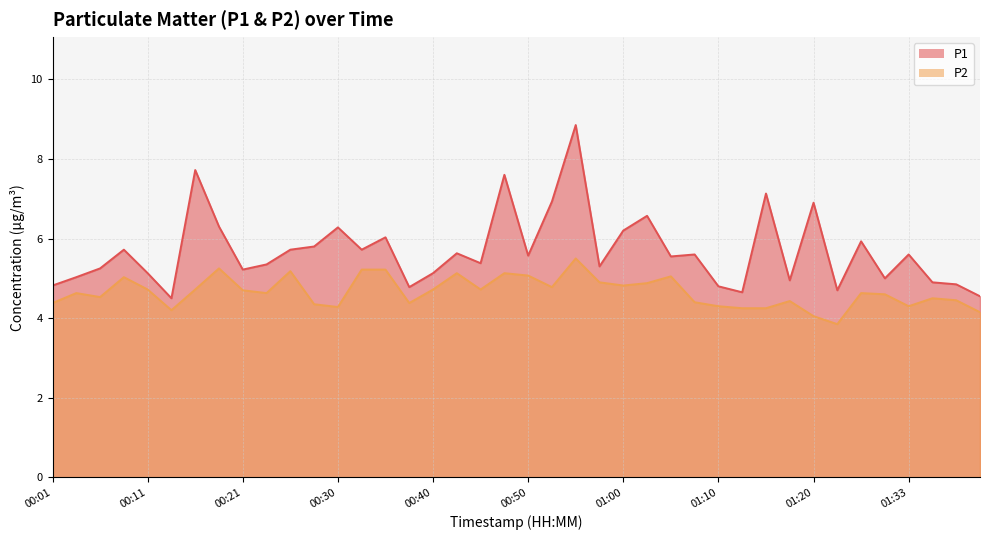

True or false: P1 has a value of 1.0 at 01:38.

False